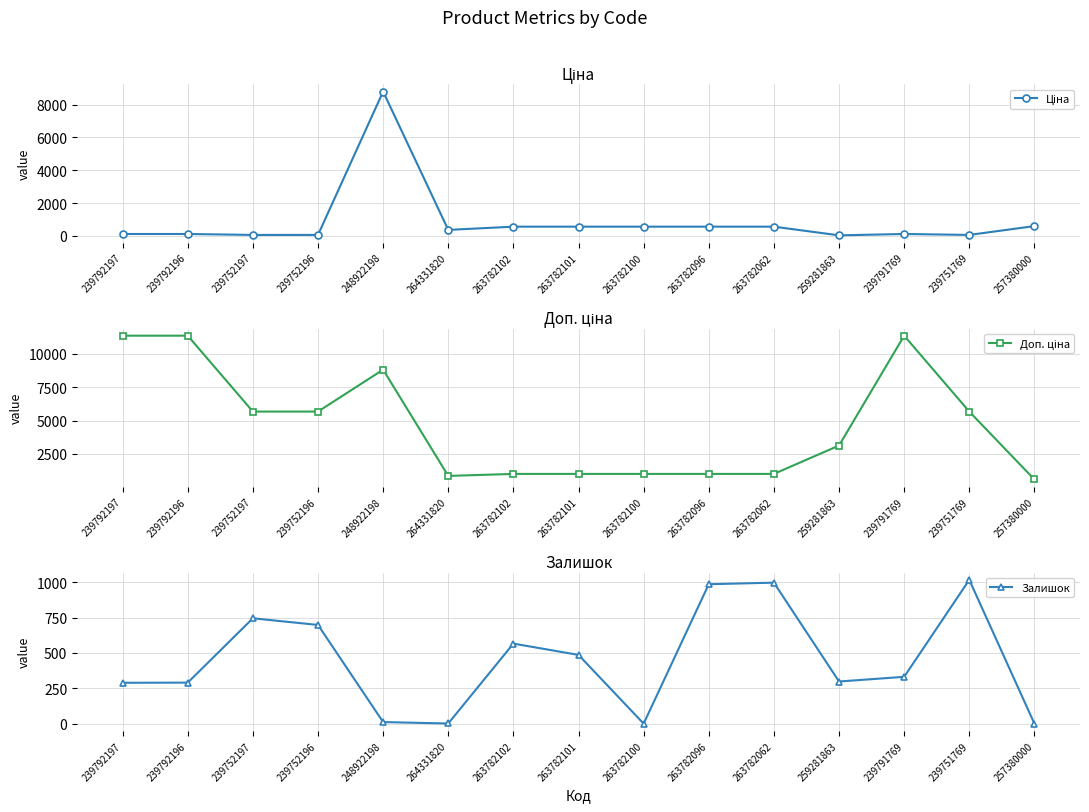

What is the sum of all Доп. ціна values?

69442.9